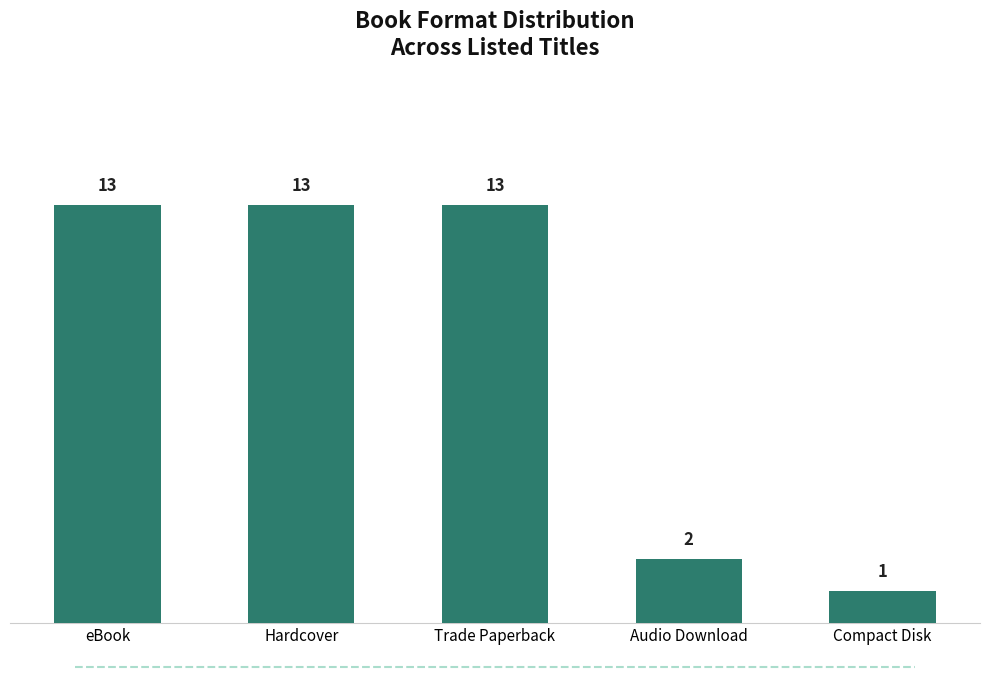

What is the smallest value displayed?

1